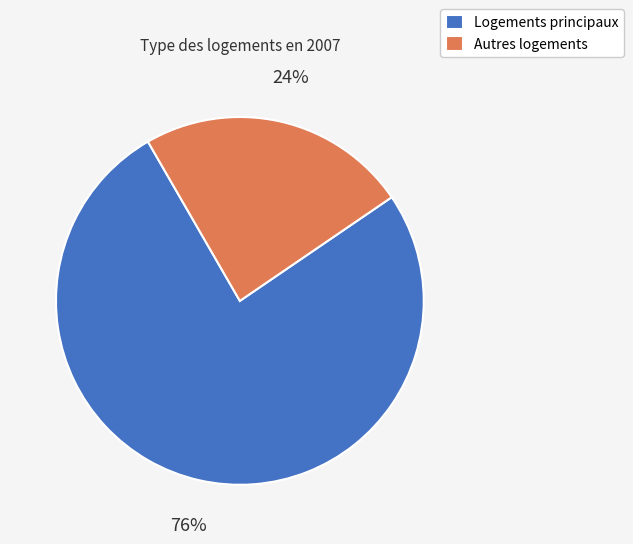

To the nearest percent, what is the difference between the largest and smallest slice percentages?

52%